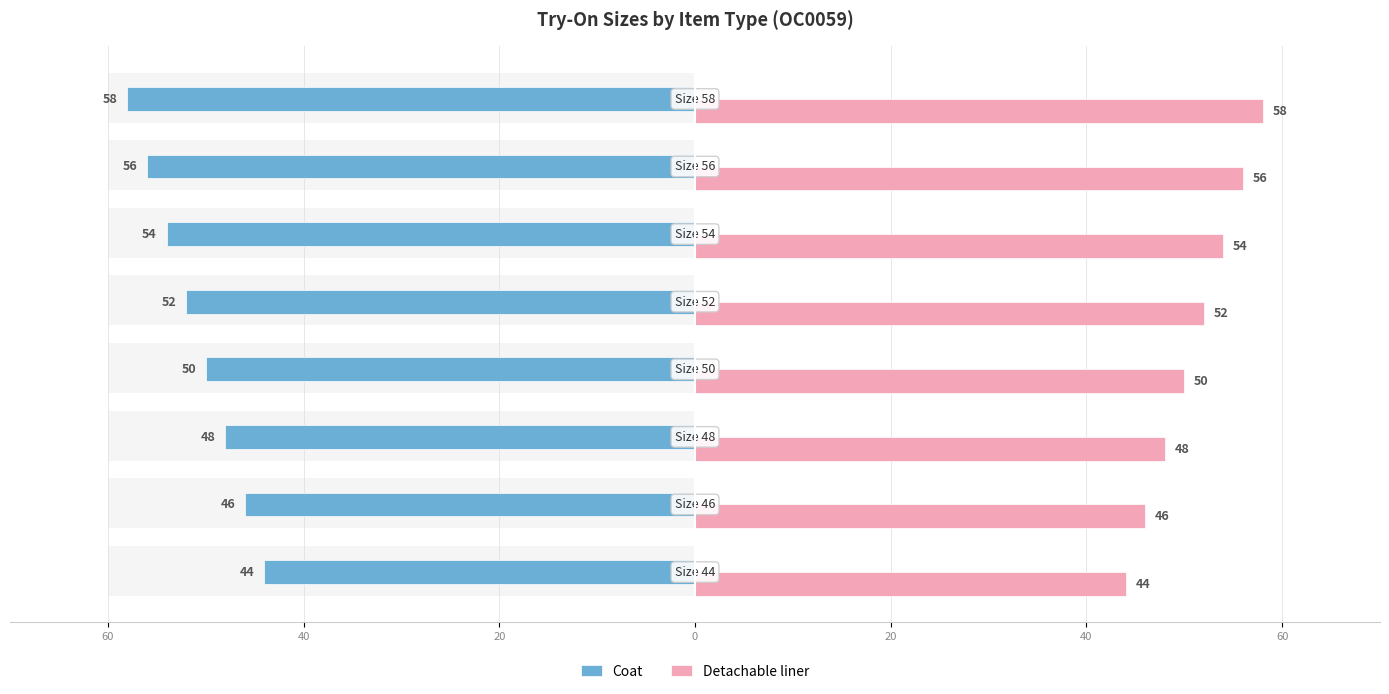

Is the value of Detachable liner at 60 greater than the value of Coat at 60?

No